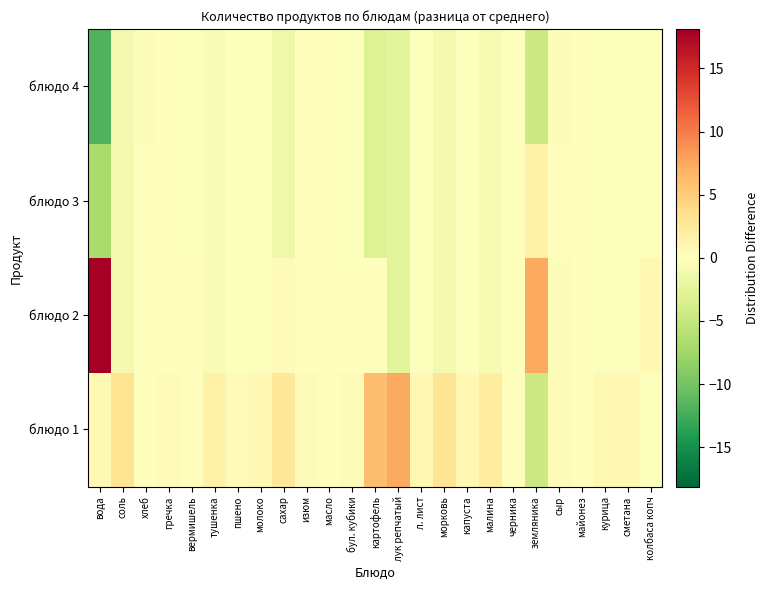

How many distinct data groups are displayed?

4